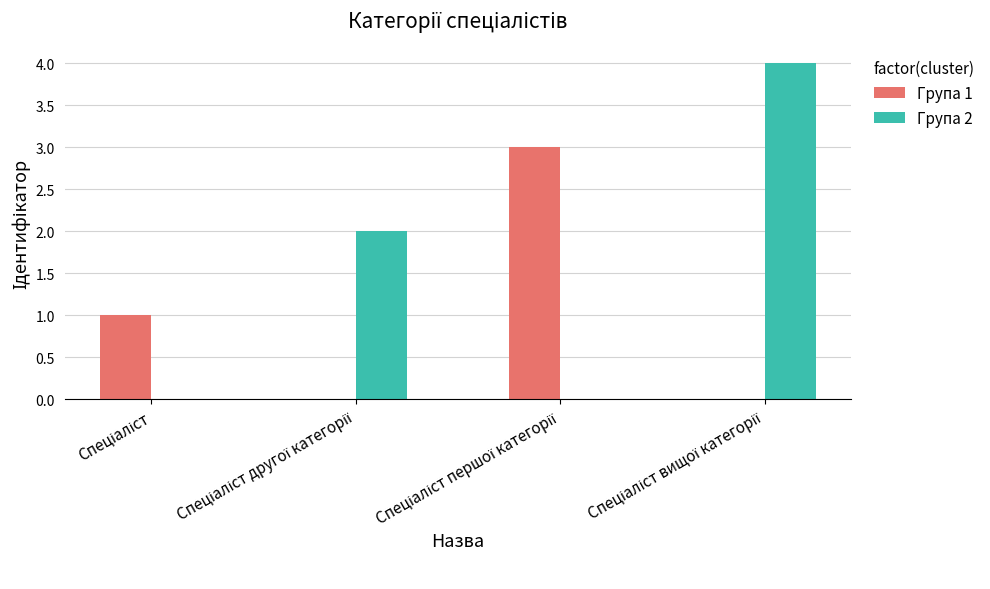

Does the chart contain any negative values?

No